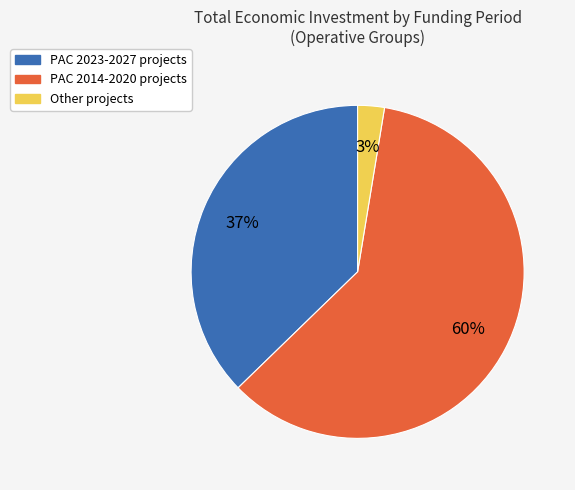

Is there any slice that represents more than half of the pie?

Yes